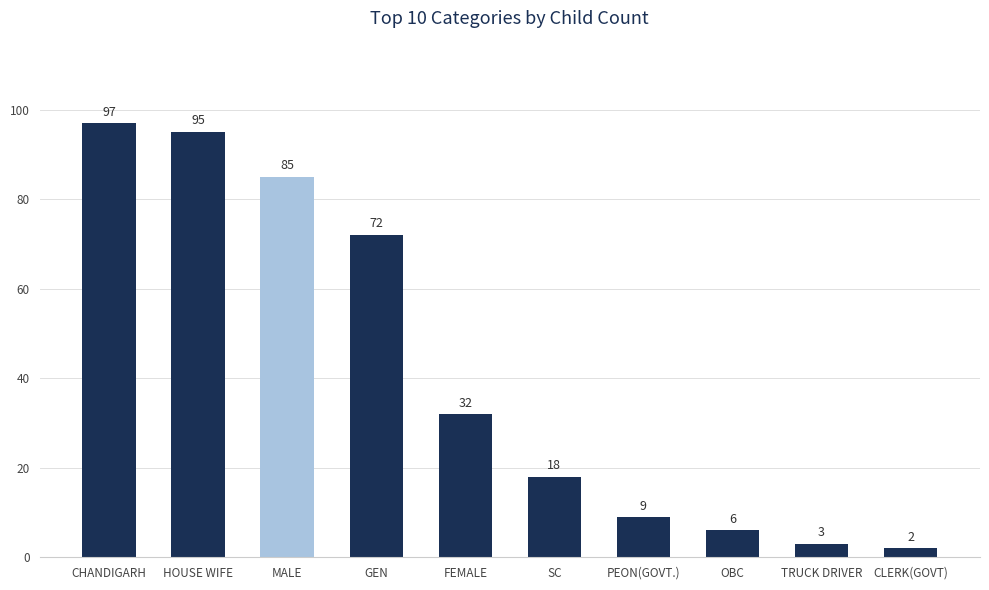

Reading right to left, extract all data points from this chart.

CLERK(GOVT)=2	TRUCK DRIVER=3	OBC=6	PEON(GOVT.)=9	SC=18	FEMALE=32	GEN=72	MALE=85	HOUSE WIFE=95	CHANDIGARH=97